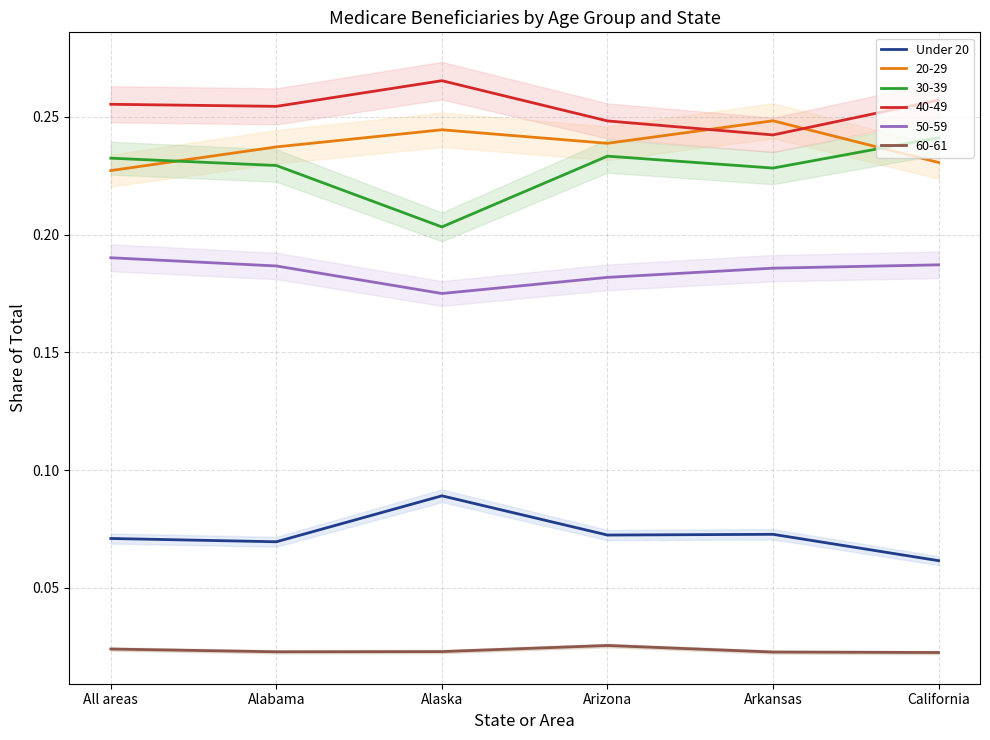

Where is the first local minimum?

Alabama